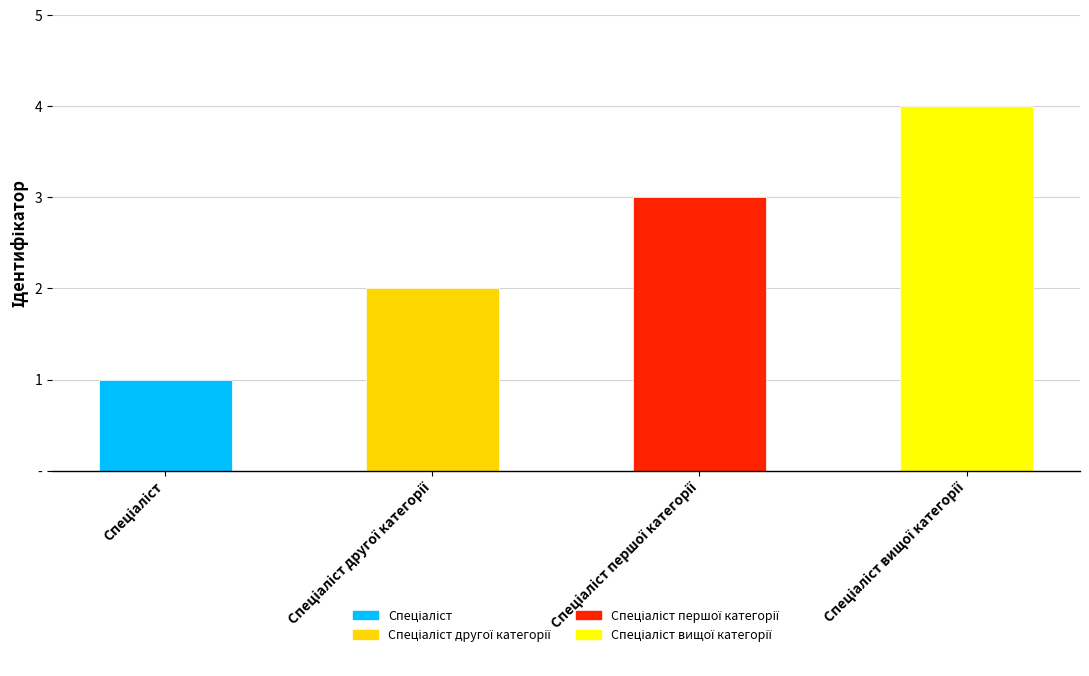

Is it true that the value at Спеціаліст другої категорії is 3?

False